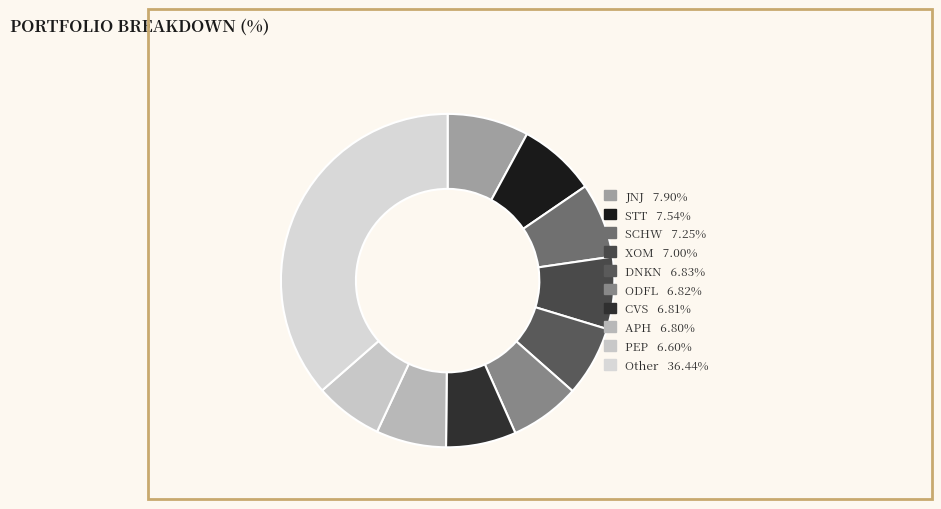

How many slices are in this pie chart?

10